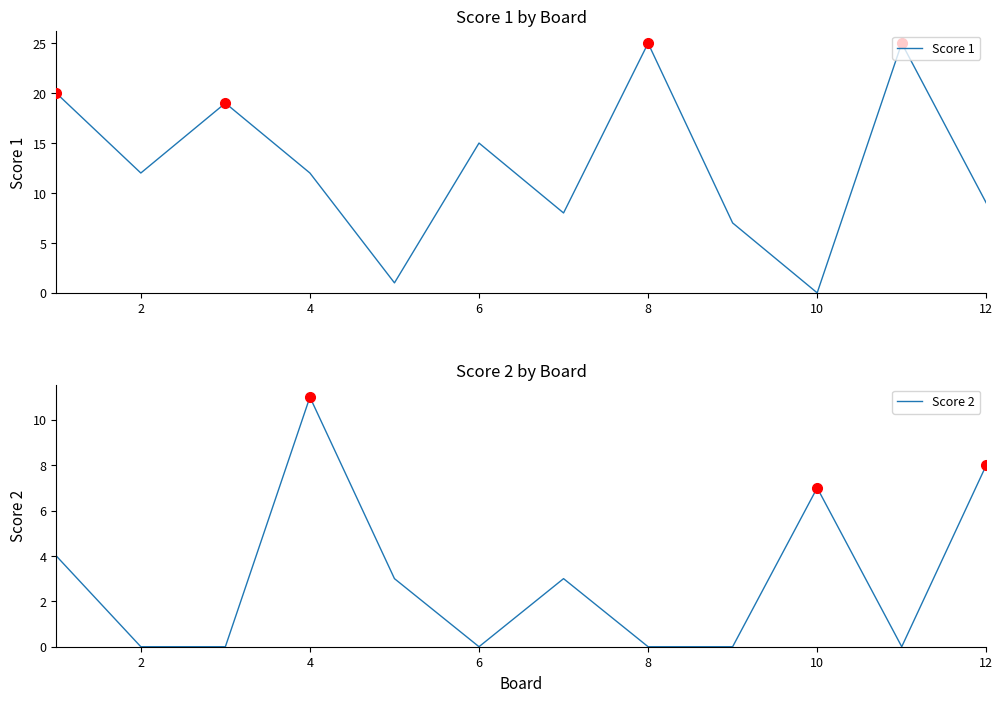

The value of Score 1 at 6 is 6. True or false?

False